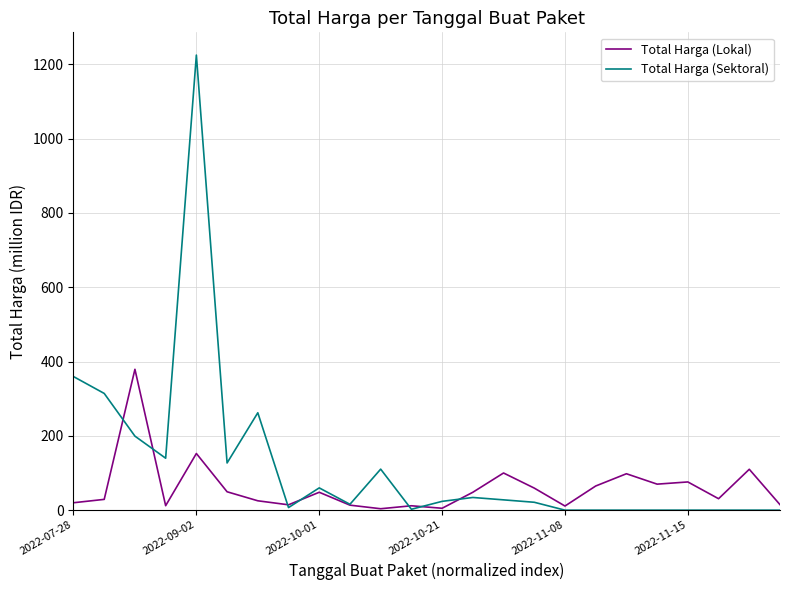

Which series has the largest range (max minus min)?

Total Harga (Sektoral)